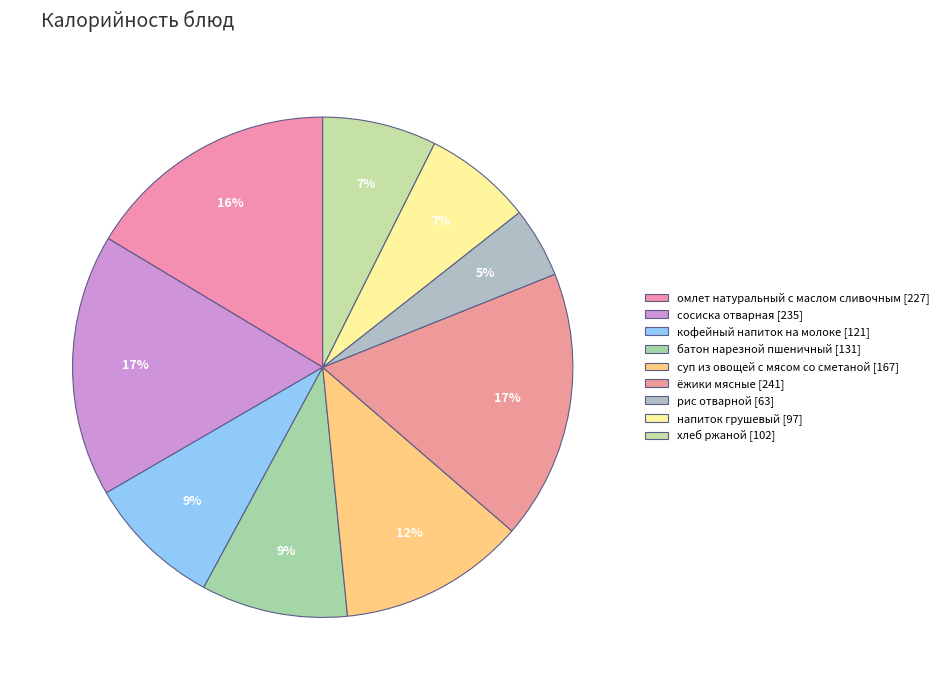

Do напиток грушевый and хлеб ржаной together represent more than half of the pie?

No